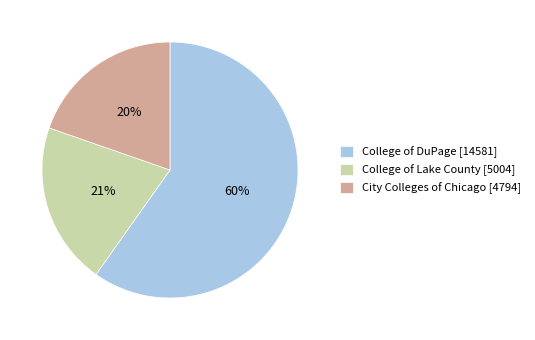

What percentage is the College of Lake County [5004] slice, to the nearest percent?

21%